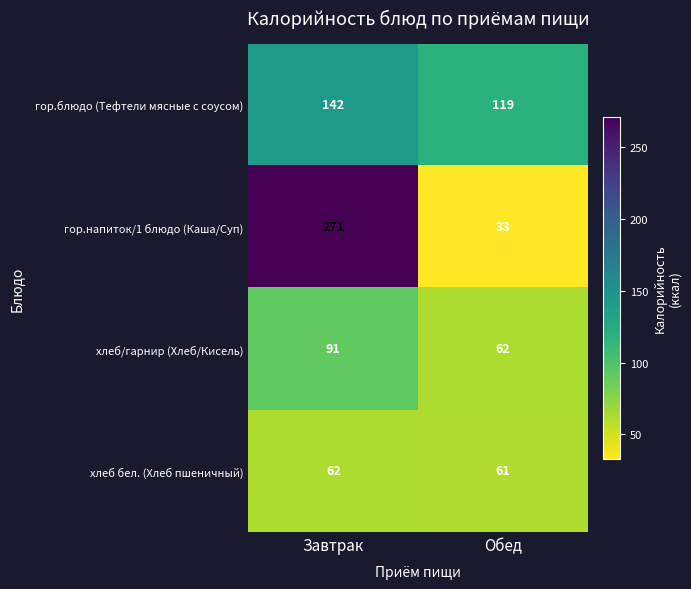

Reading left to right, transcribe all the data shown in this chart.

гор.блюдо (Тефтели мясные с соусом): 142	119
гор.напиток/1 блюдо (Каша/Суп): 271	33
хлеб/гарнир (Хлеб/Кисель): 91	62
хлеб бел. (Хлеб пшеничный): 62	61